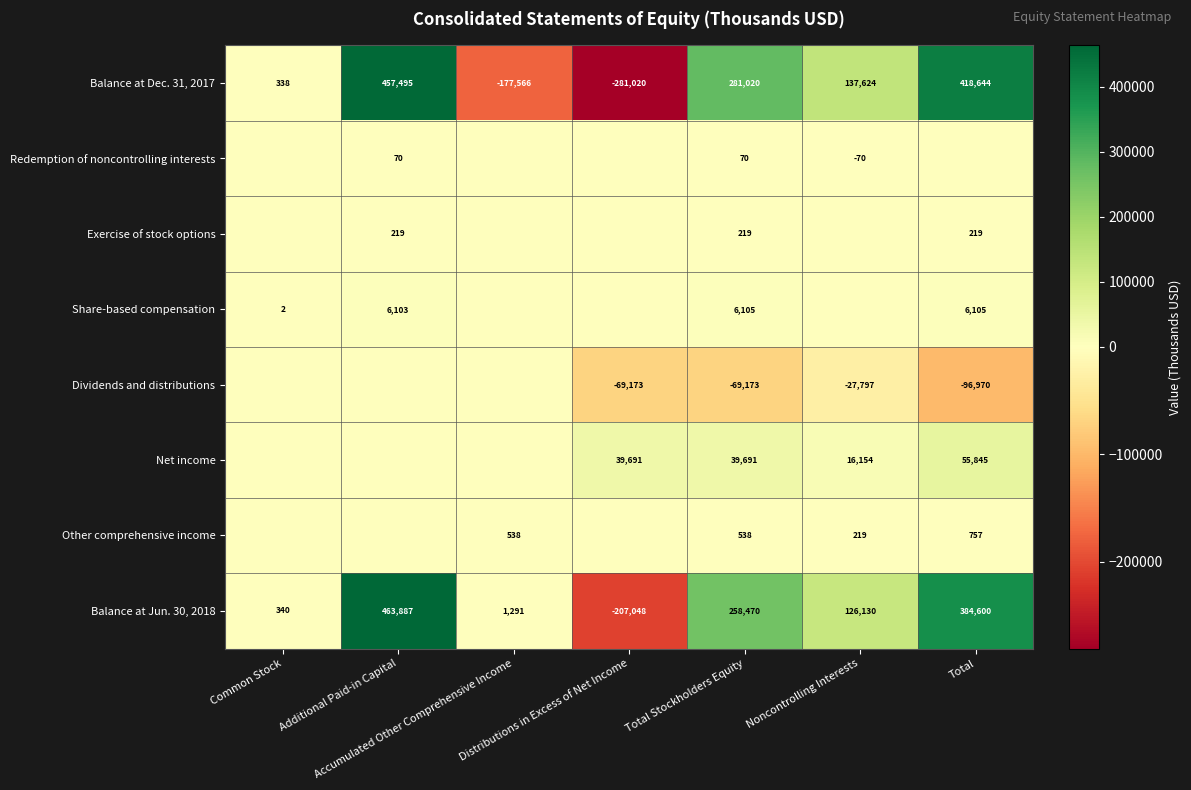

What is the difference between the second highest and minimum values in the Balance at Jun. 30, 2018 series?

591648